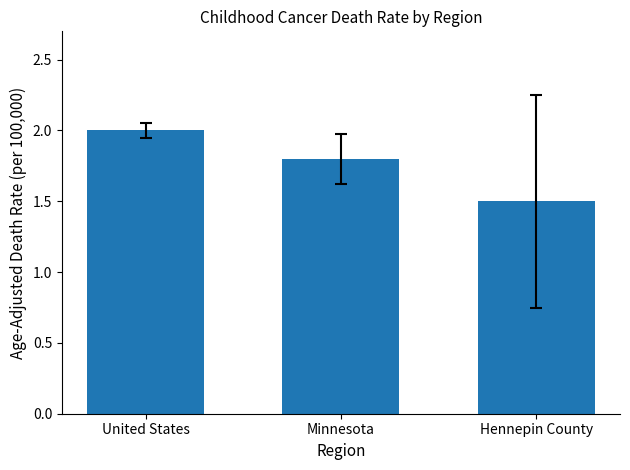

List the labels in order of value, smallest first.

Hennepin County, Minnesota, United States